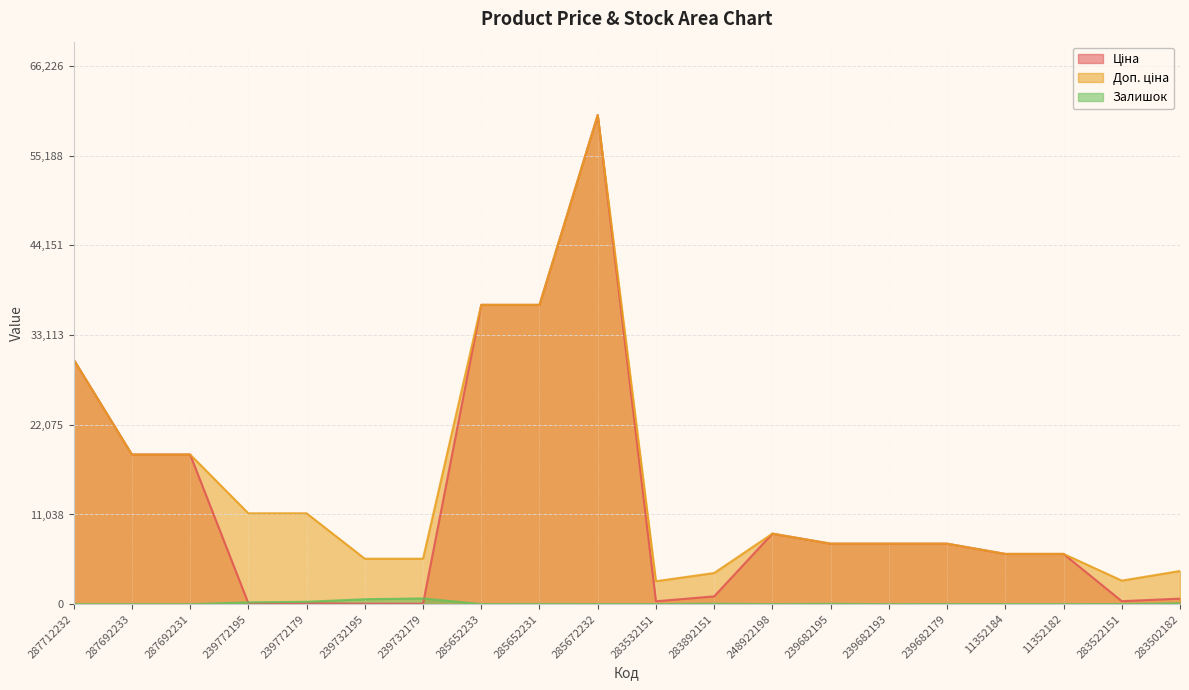

What is the difference between the Доп. ціна values at 239772195 and 283502182?

7099.7